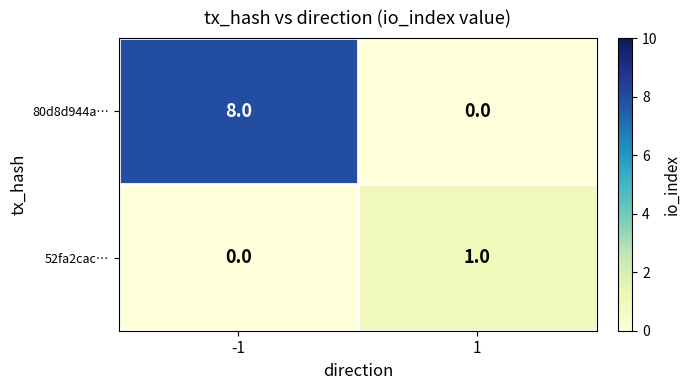

What is the sum of all 80d8d944a… values?

8